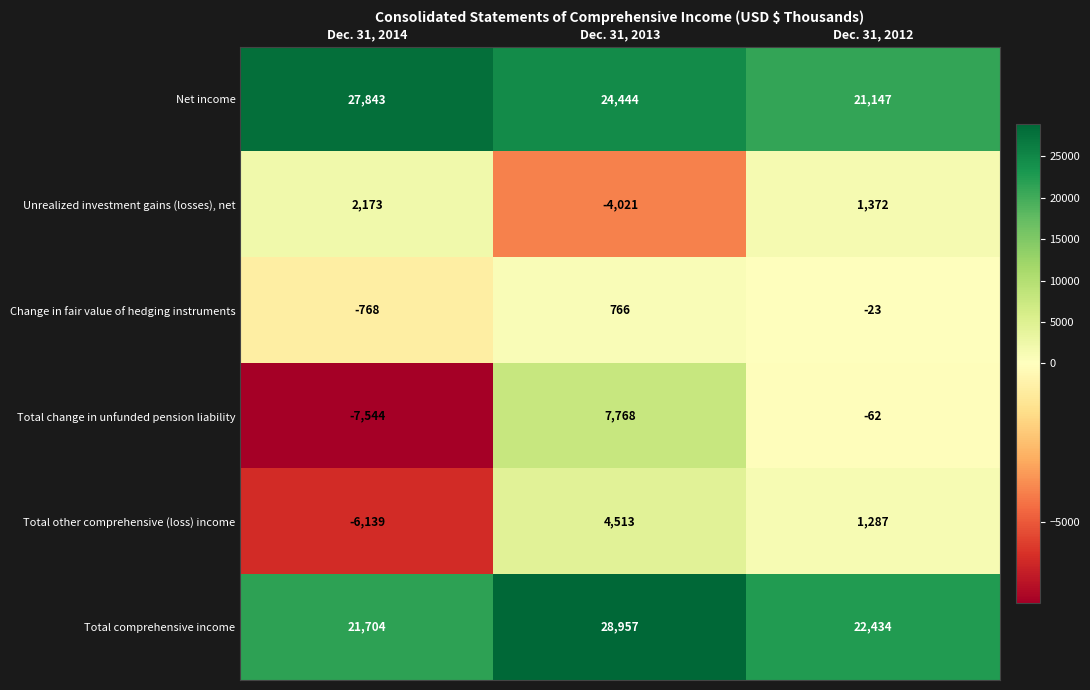

At which category is the sum across all series the highest?

Dec. 31, 2013